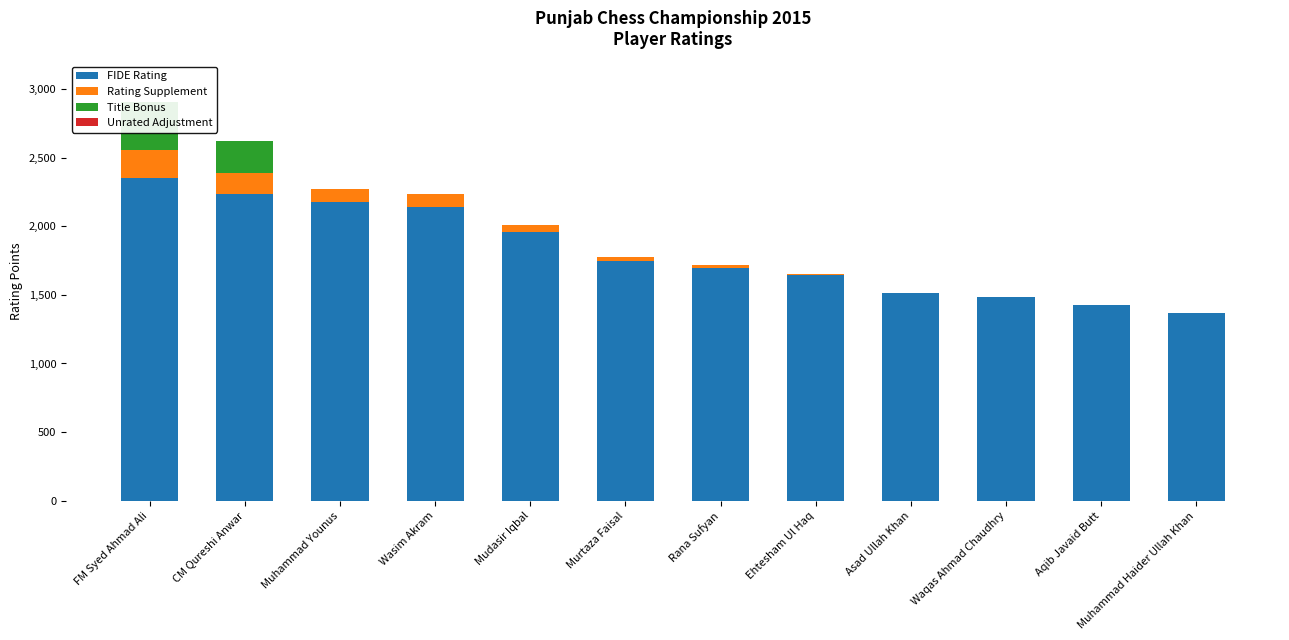

Where is FIDE Rating nearest to the value 1861?

Mudasir Iqbal